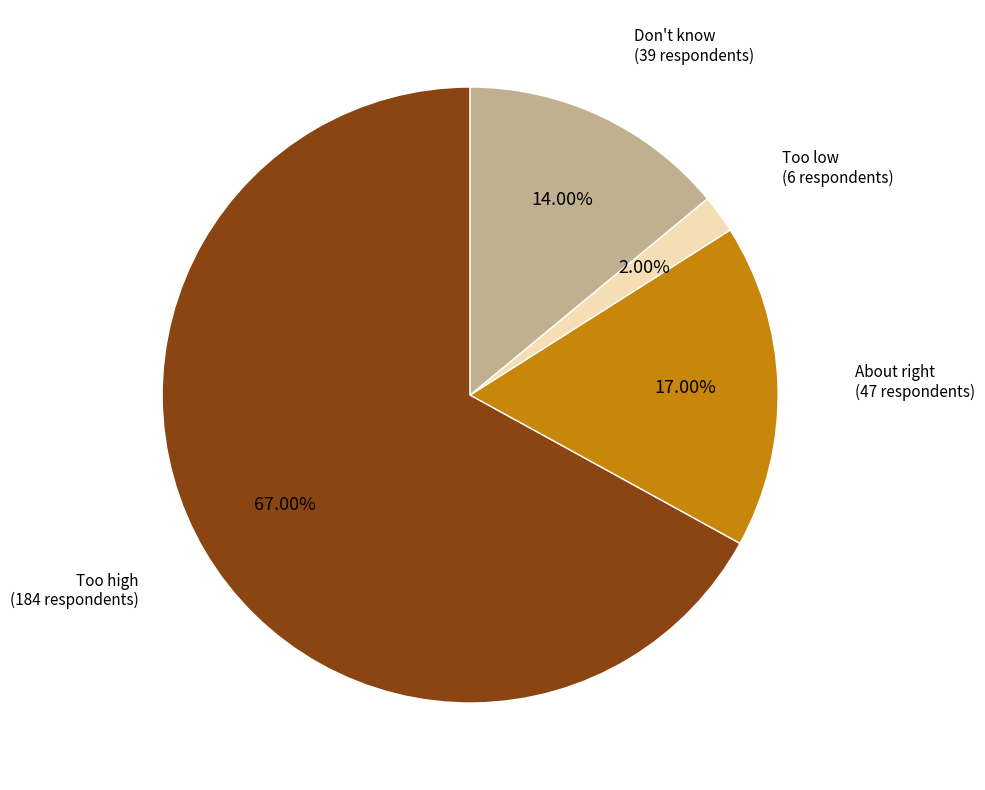

Which has a higher value, Too low or Don't know?

Don't know